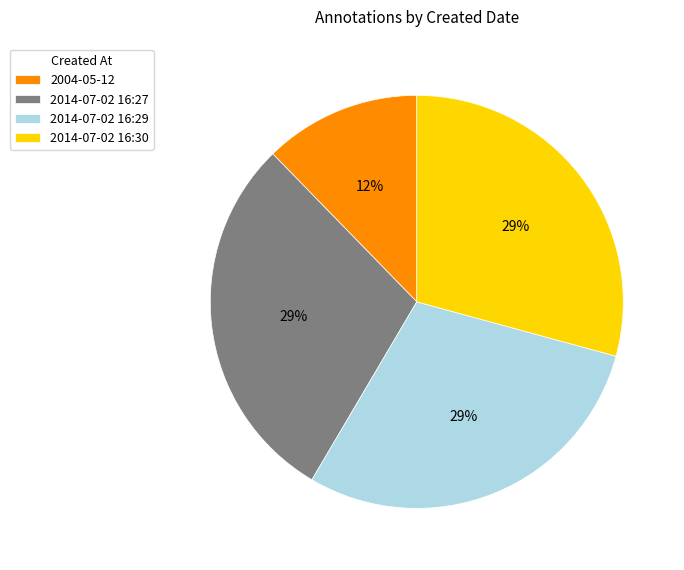

How many segments does this pie chart have?

4